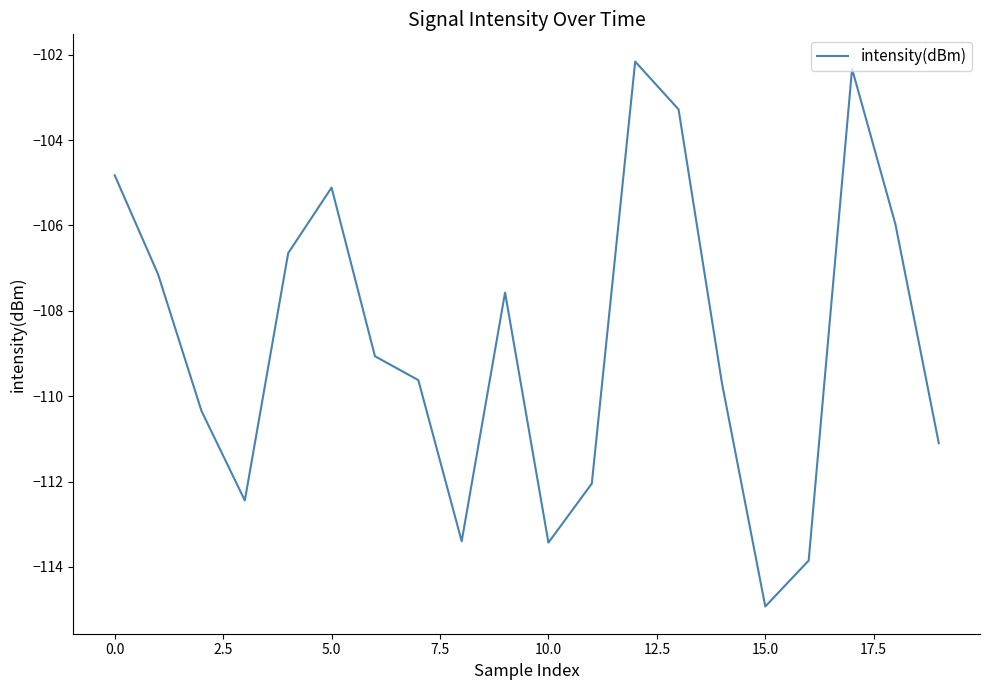

What is the greatest value displayed?

-102.2